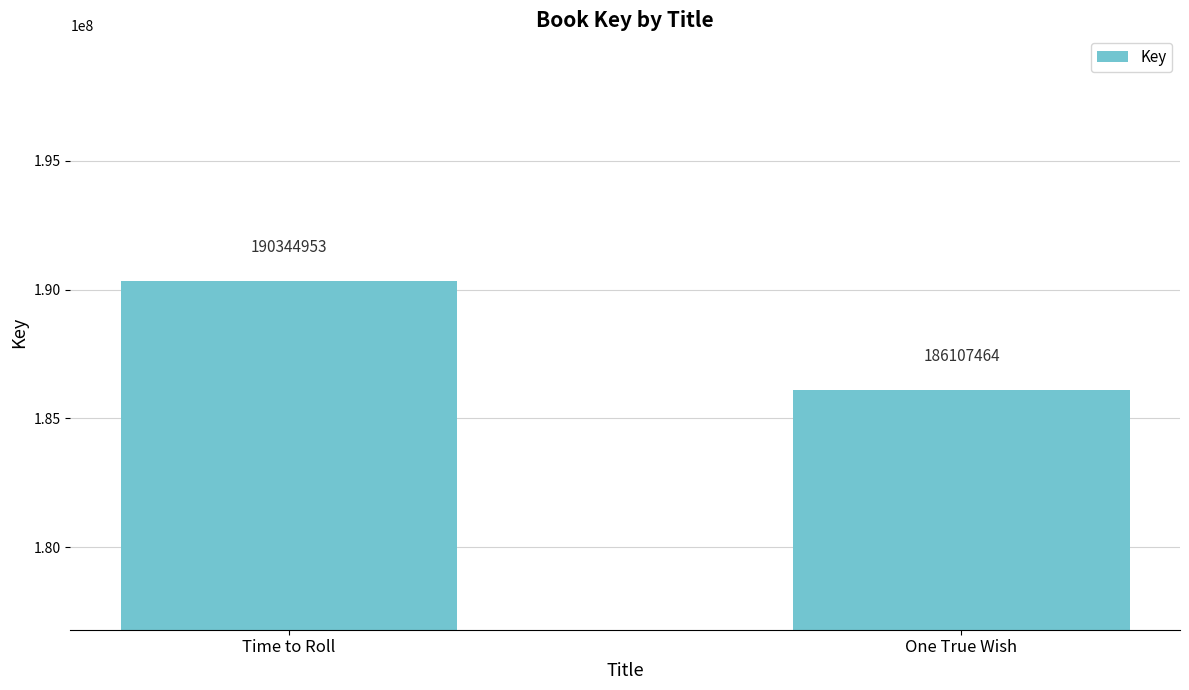

What is the label of the 1st bar from the left?

Time to Roll